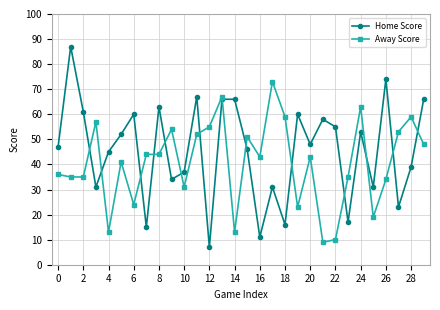

Reading left to right, transcribe all the data shown in this chart.

Home Score: 47	87	61	31	45	52	60	15	63	34	37	67	7	66	66	46	11	31	16	60	48	58	55	17	53	31	74	23	39	66
Away Score: 36	35	35	57	13	41	24	44	44	54	31	52	55	67	13	51	43	73	59	23	43	9	10	35	63	19	34	53	59	48